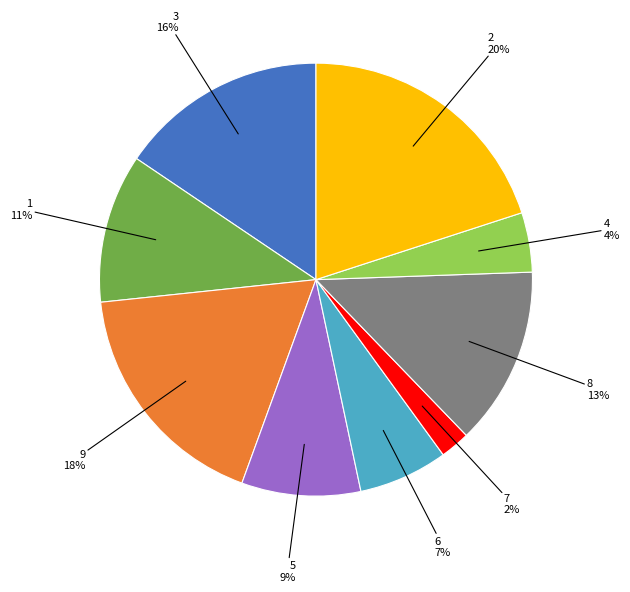

To the nearest percent, what is the difference between the largest and smallest slice percentages?

18%